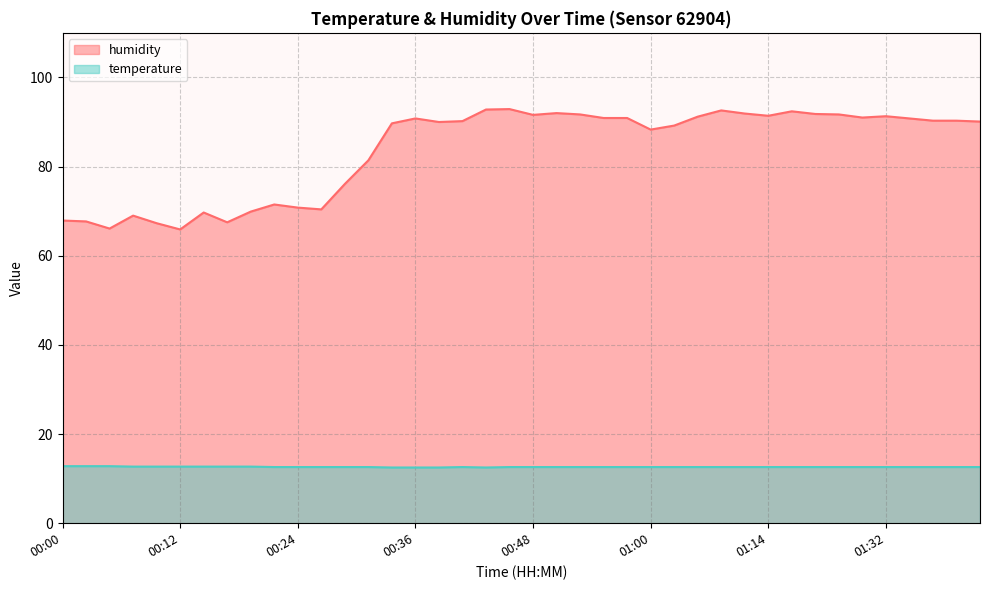

True or false: temperature and humidity intersect in this chart.

False